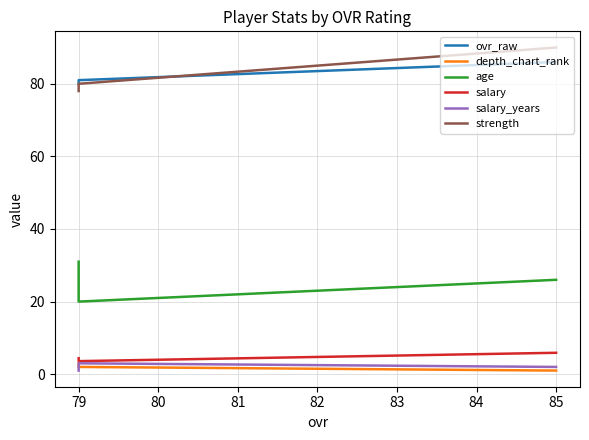

How many distinct data groups are displayed?

6